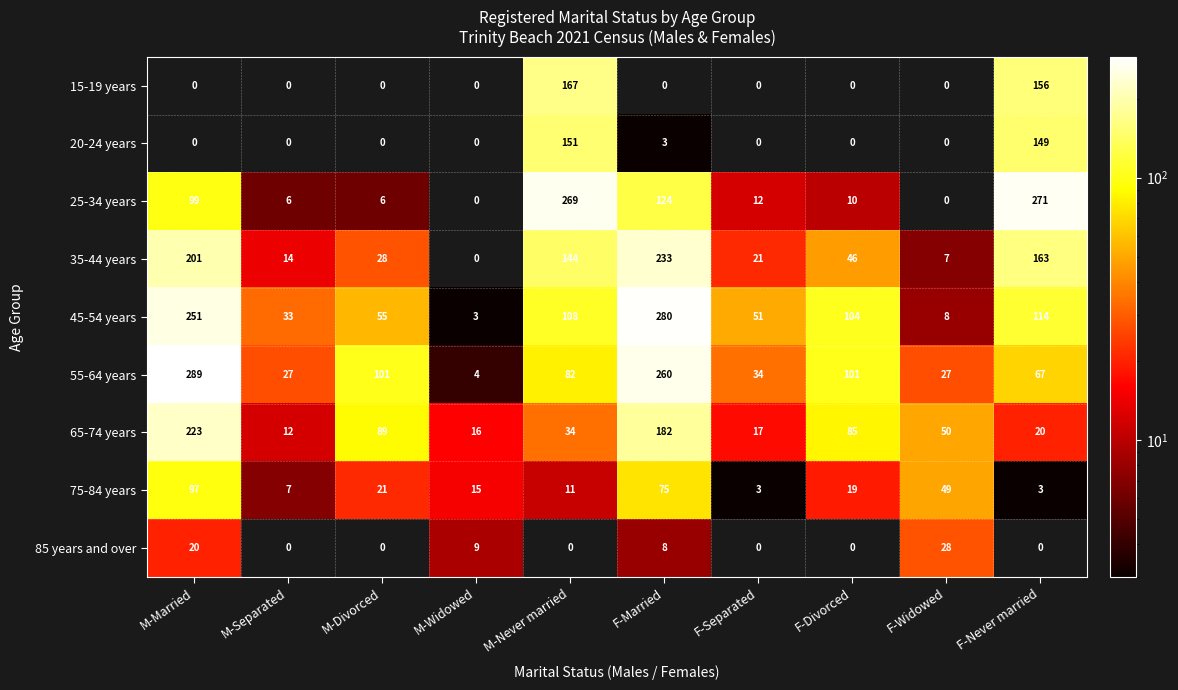

How many distinct data groups are displayed?

9